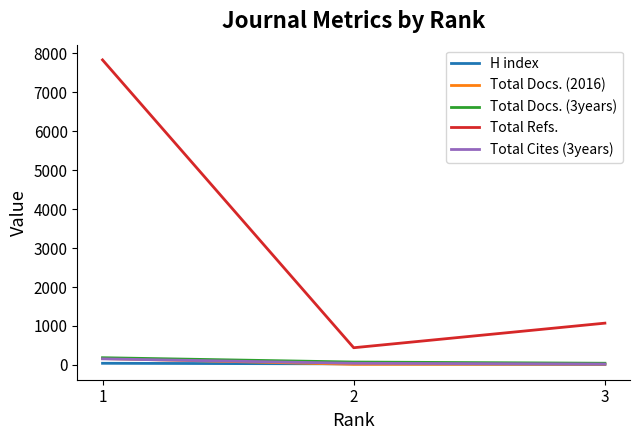

Between 1 and 2, which series saw the biggest shift?

Total Refs.